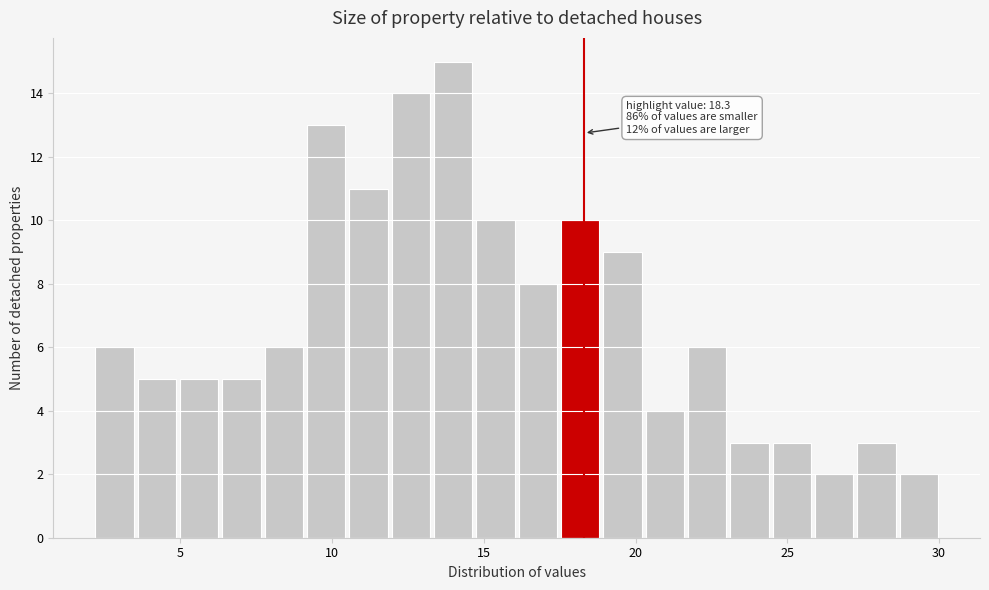

Read against the x-axis, roughly where is the centre of the tallest bar?

14.0